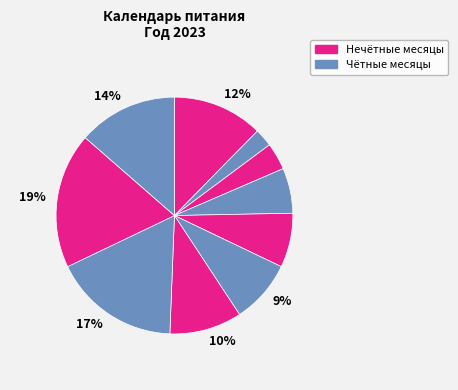

How many segments does this pie chart have?

10